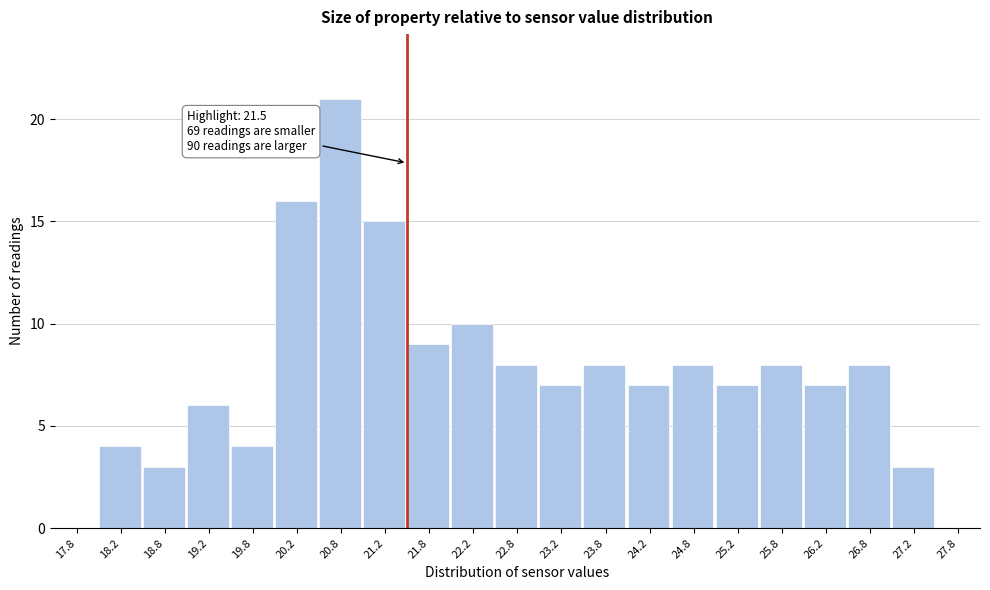

Over which range of the x-axis is the bar tallest?

20.5 to 21.0